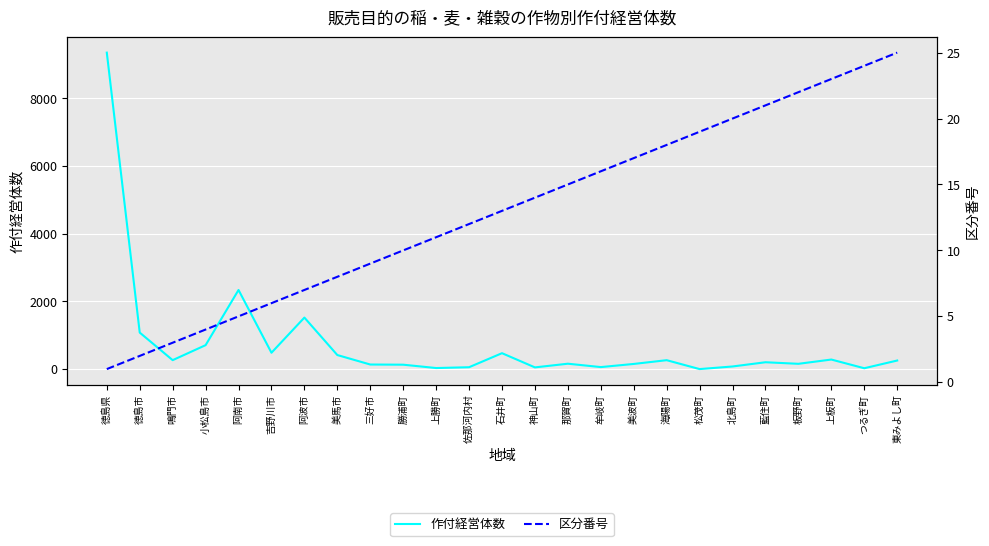

Between which two adjacent categories do 区分番号 and 作付経営体数 first intersect?

海陽町 and 松茂町